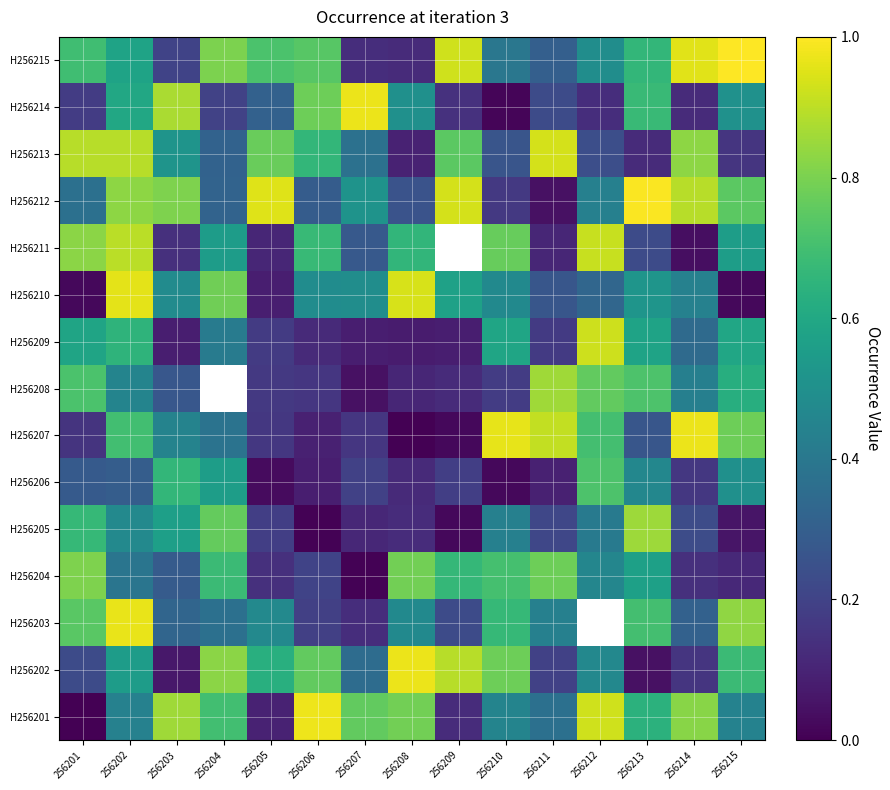

Is it true that H256205 equals 0.0 at 256206?

False